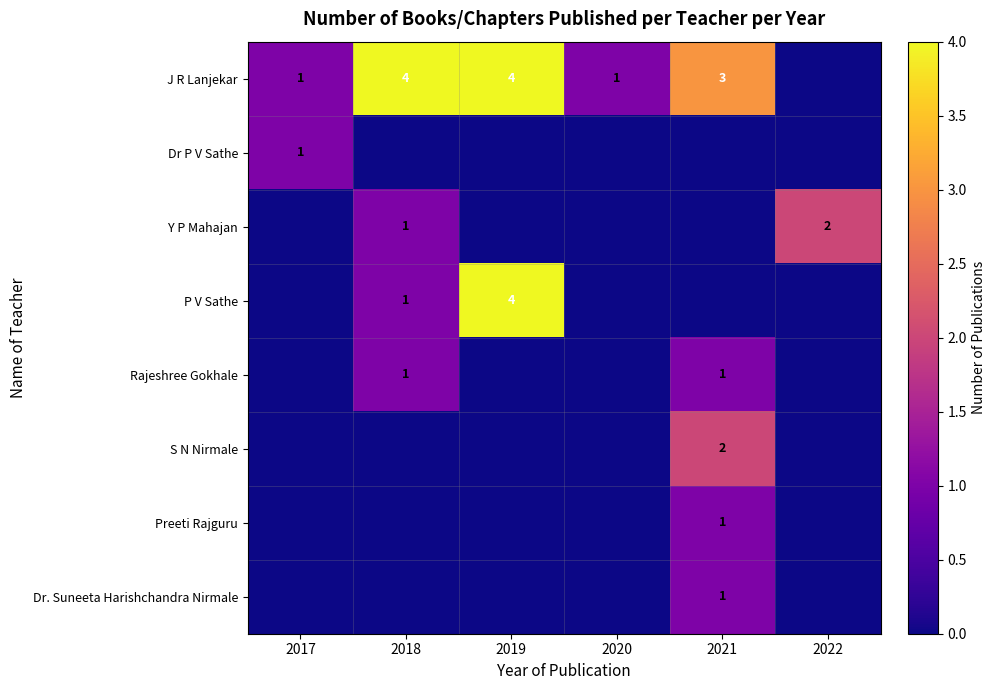

True or false: Dr. Suneeta Harishchandra Nirmale has a value of 1 at 2021.

True